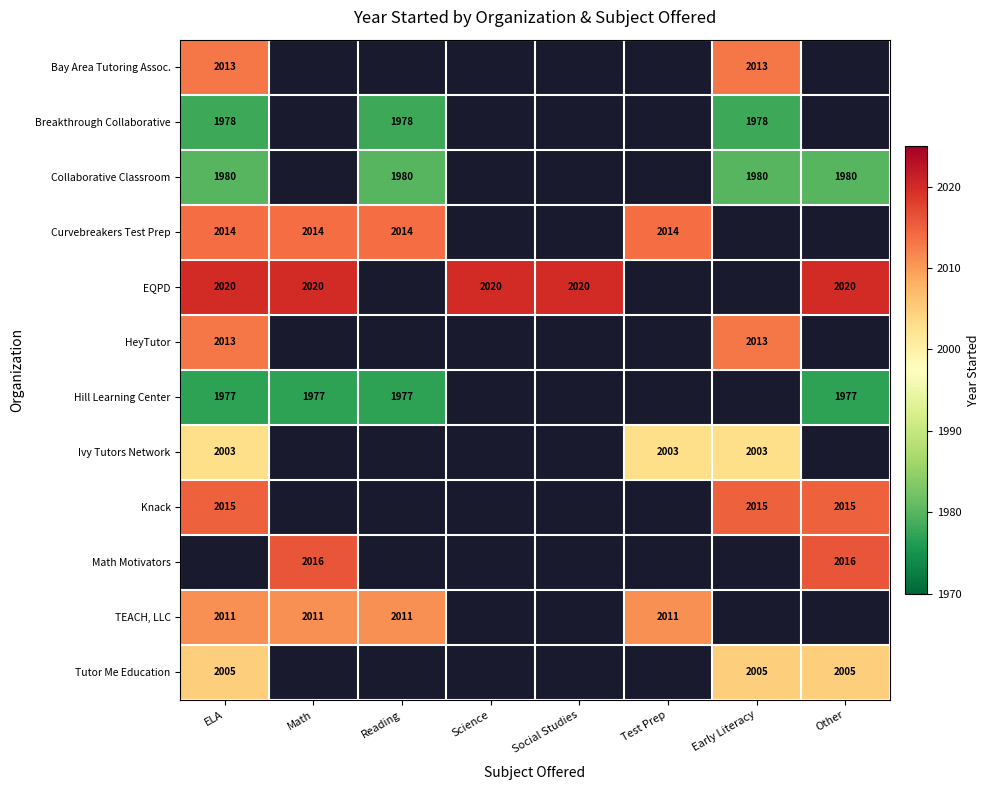

Count the number of categories in the chart.

8